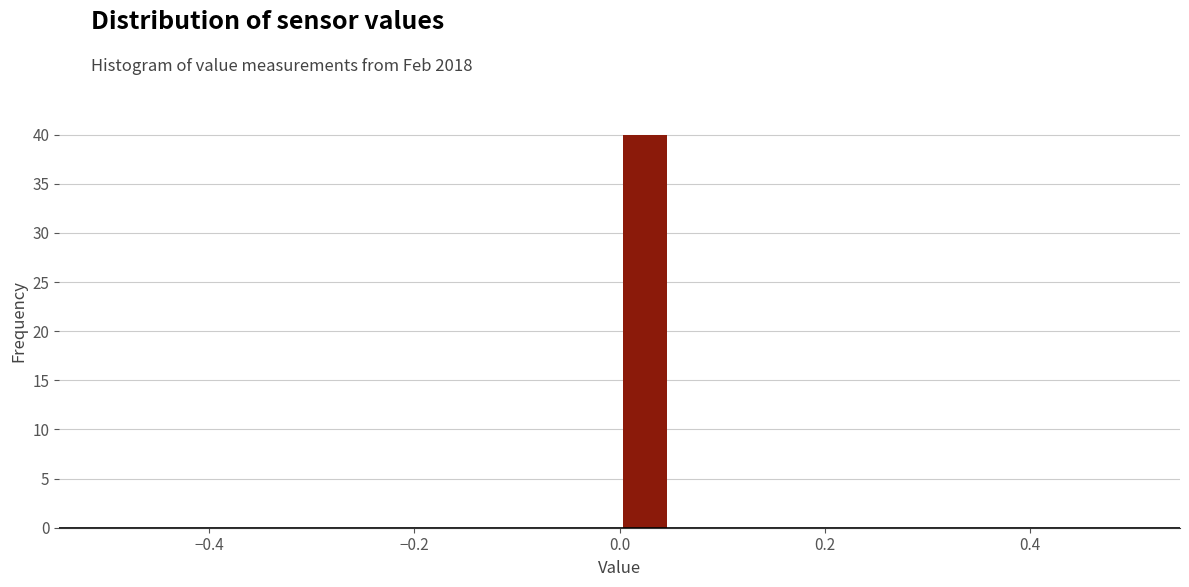

Read against the x-axis, roughly where is the centre of the tallest bar?

0.02